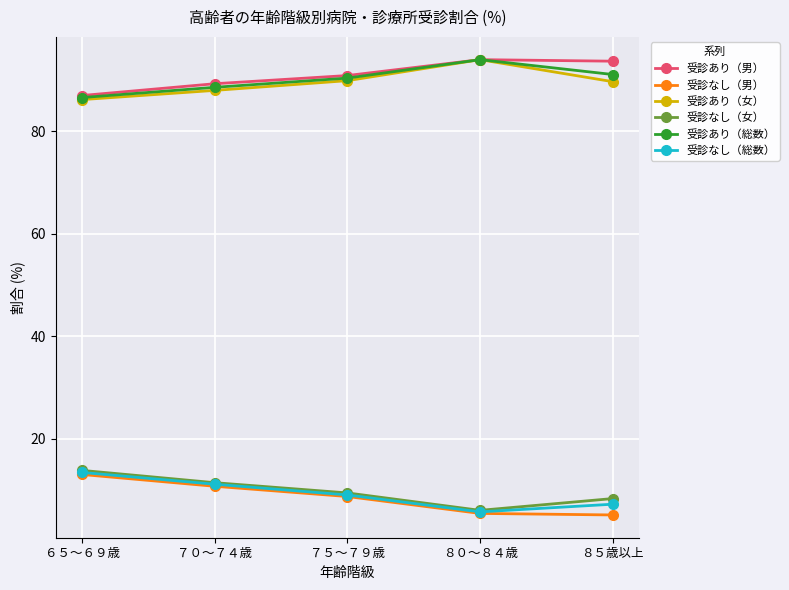

Rank the series at ８５歳以上 from highest to lowest value.

受診あり（男）, 受診あり（総数）, 受診あり（女）, 受診なし（女）, 受診なし（総数）, 受診なし（男）